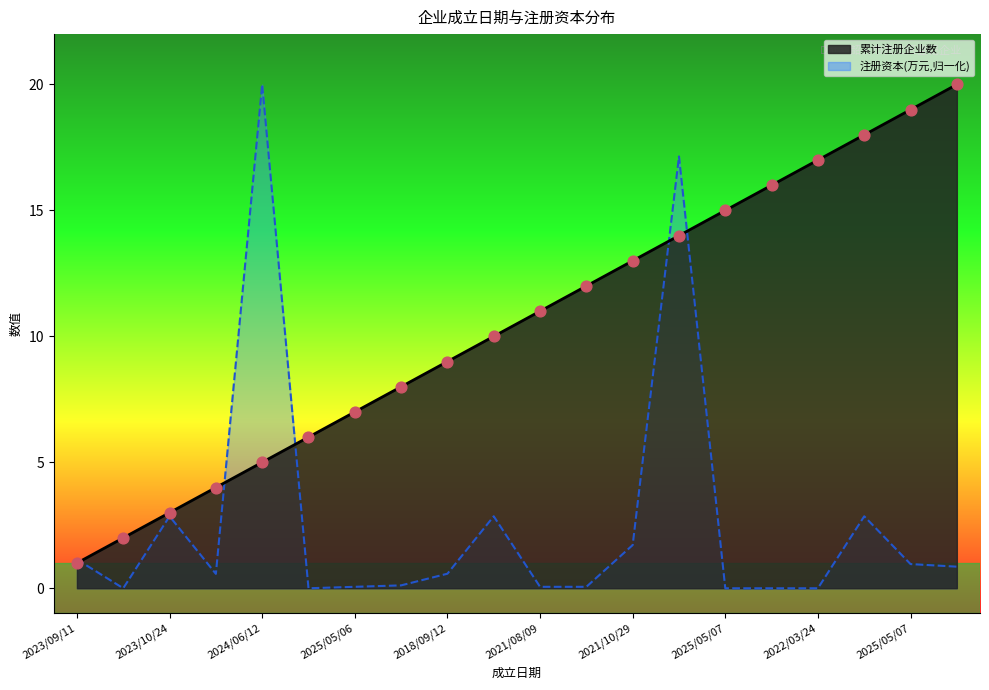

Is the value of 注册资本(万元) at 2025/05/07 greater than the value of 累计注册企业数 at 2023/08/21?

No